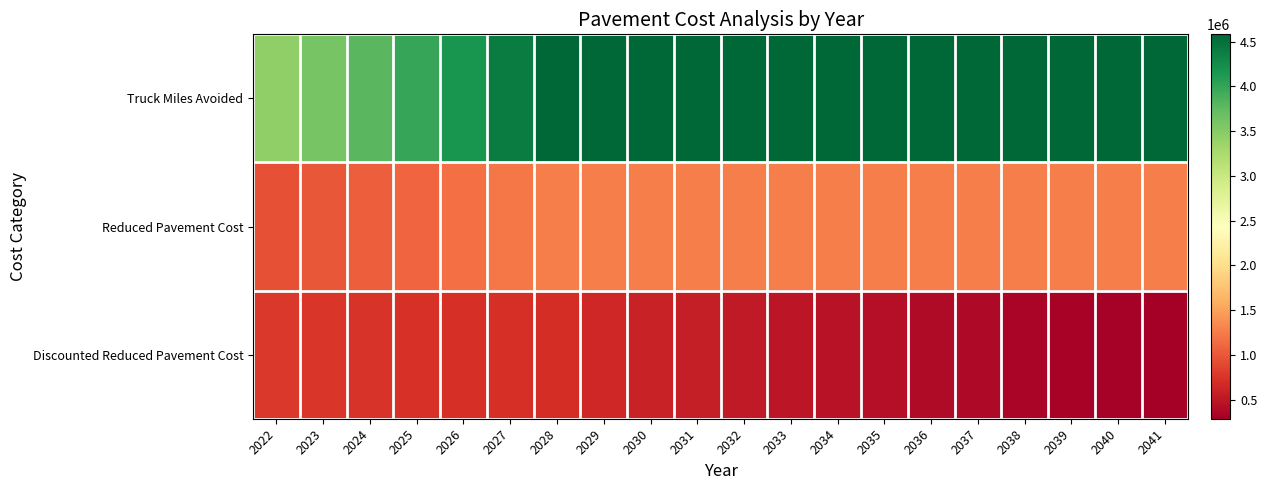

At which category is the sum across all series the highest?

2028